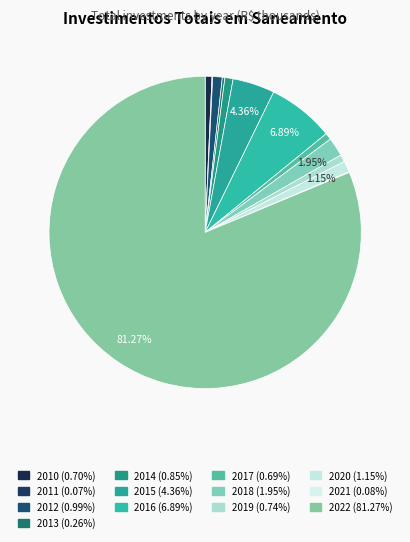

Does any single category account for the majority?

Yes